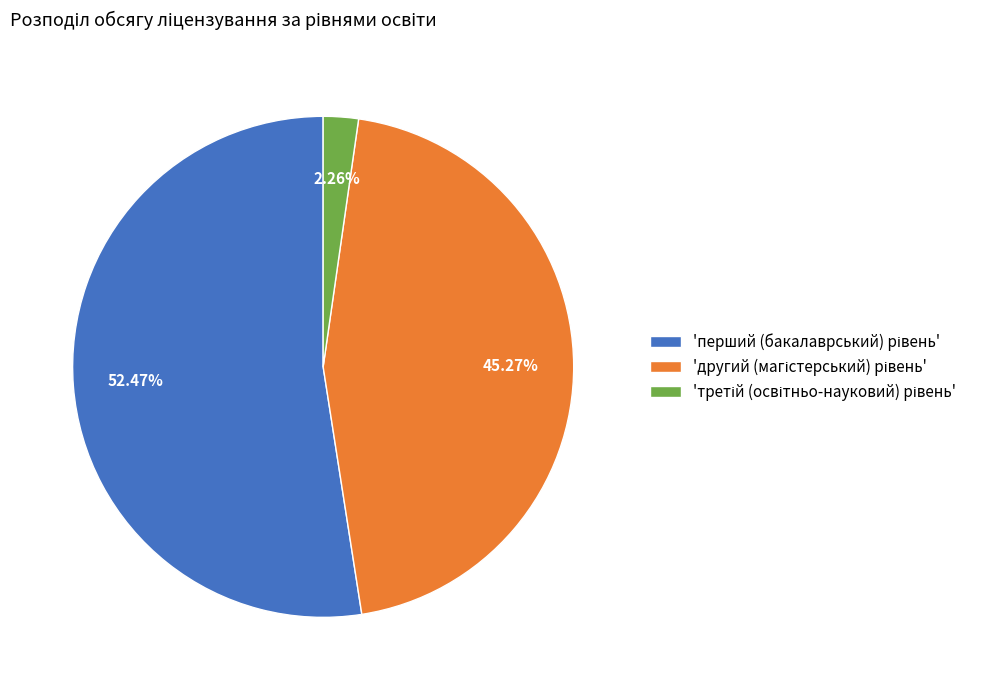

Is there any slice that represents more than half of the pie?

Yes